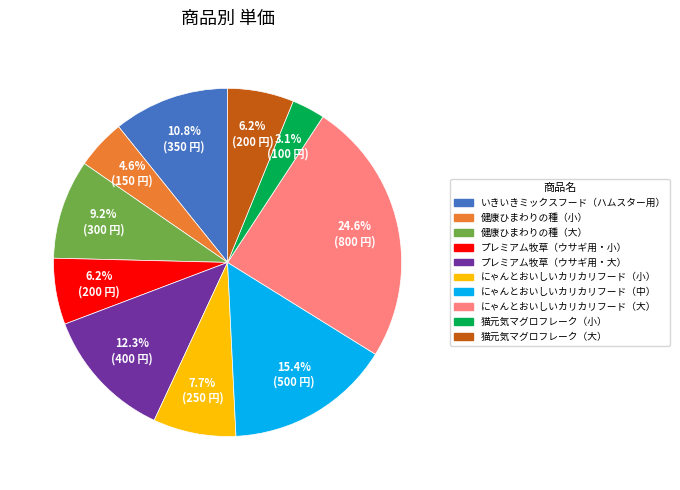

Is it true that 健康ひまわりの種（大） is 9% of the pie?

True